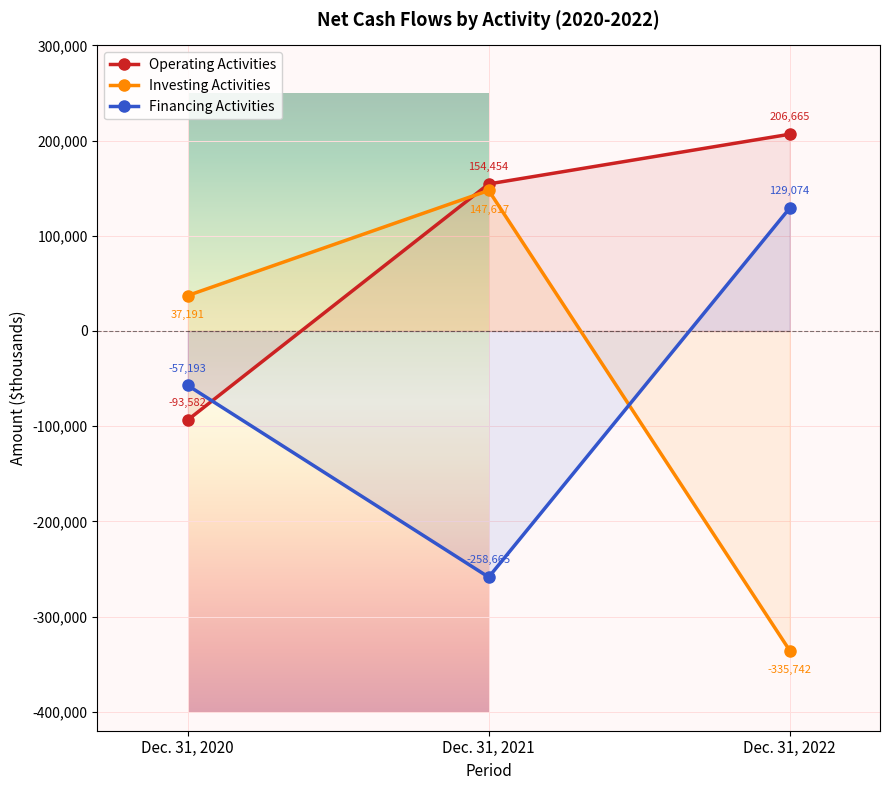

What is the value of the Operating Activities point at the 3rd from the left?

206665